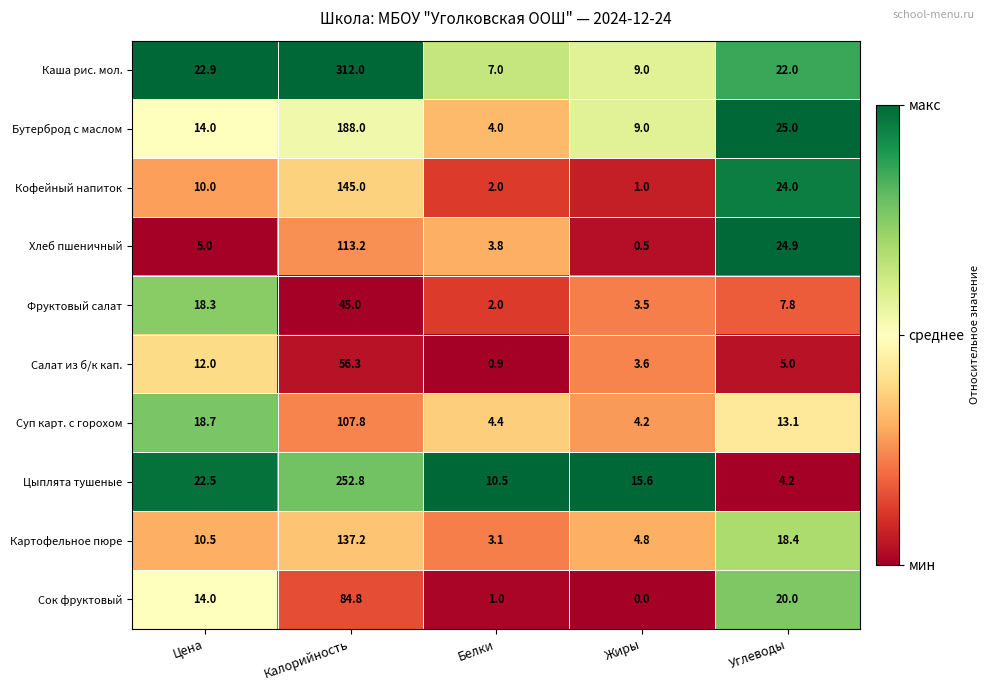

What is the approximate value of Фруктовый салат at Углеводы?

7.8